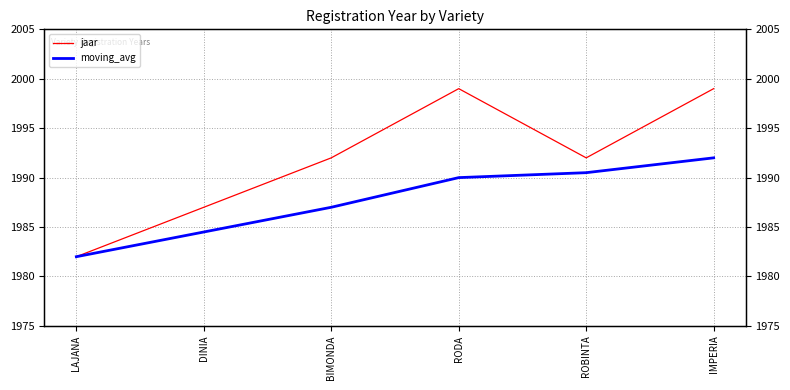

At which category is the sum across all series the highest?

IMPERIA